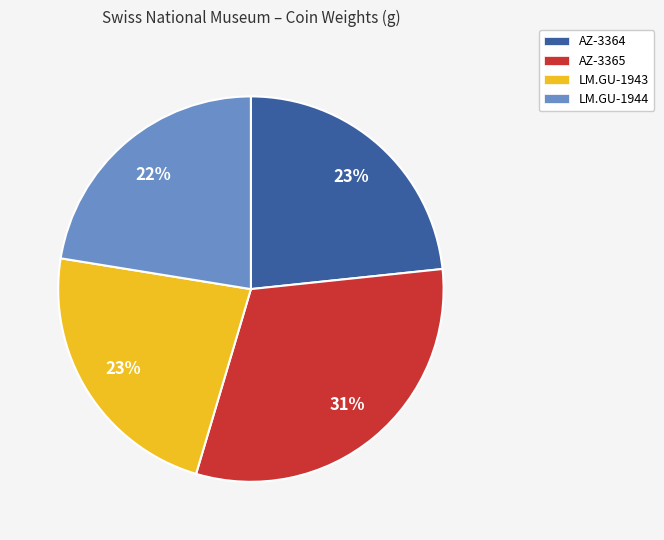

Is there a majority slice in this chart?

No